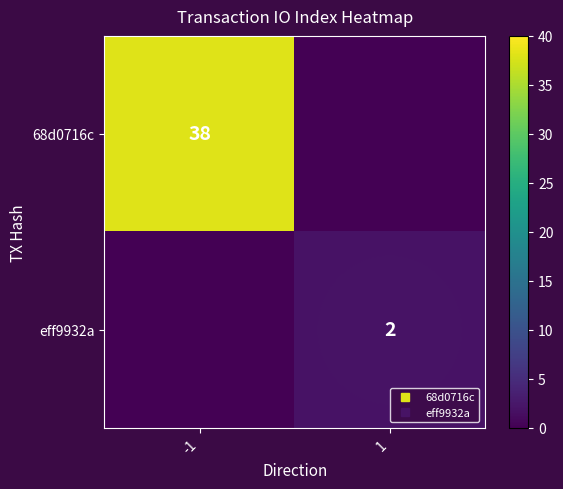

What is the sum of all 68d0716c values?

38